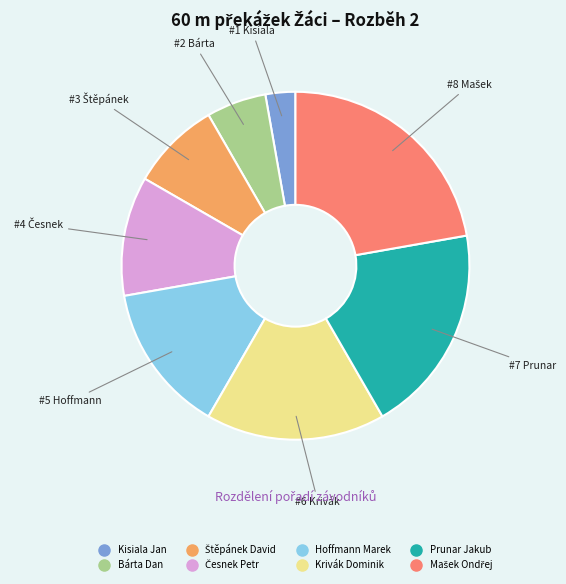

Does any single category account for the majority?

No